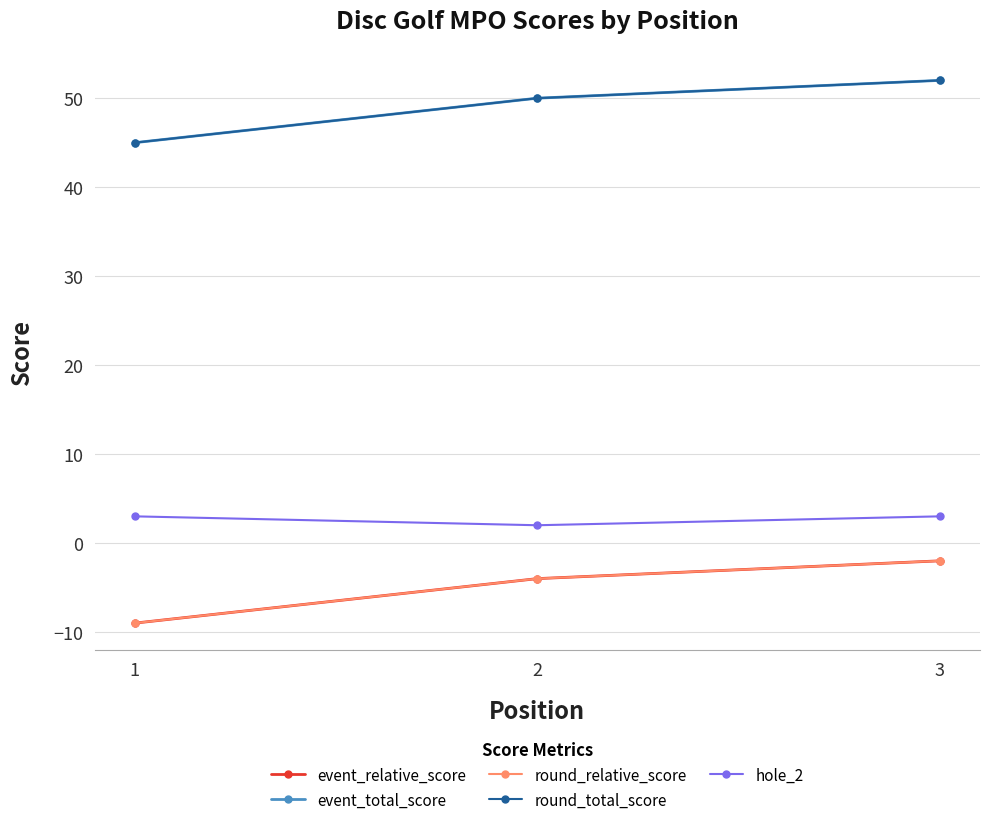

Between 1 and 2, which series saw the biggest shift?

event_relative_score